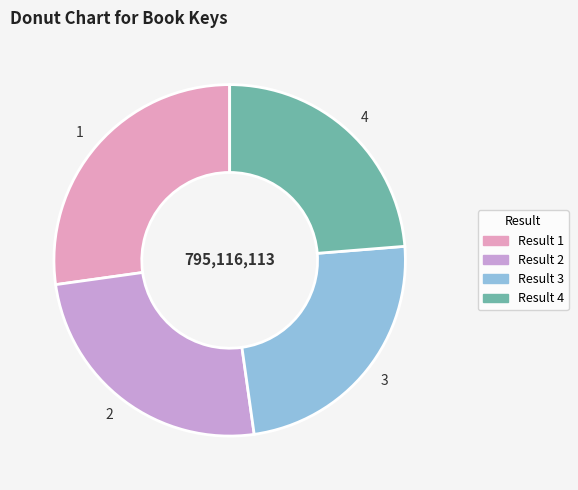

Is it true that 4 is 16% of the pie?

False